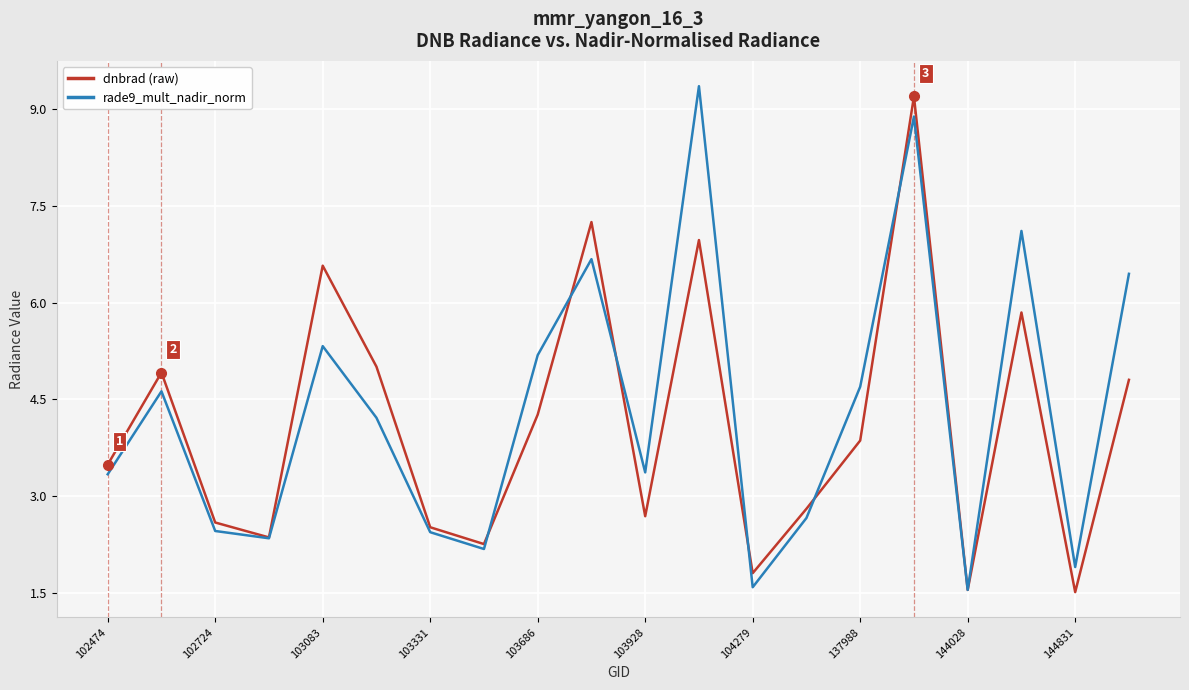

What is the maximum value shown in the chart?

9.4